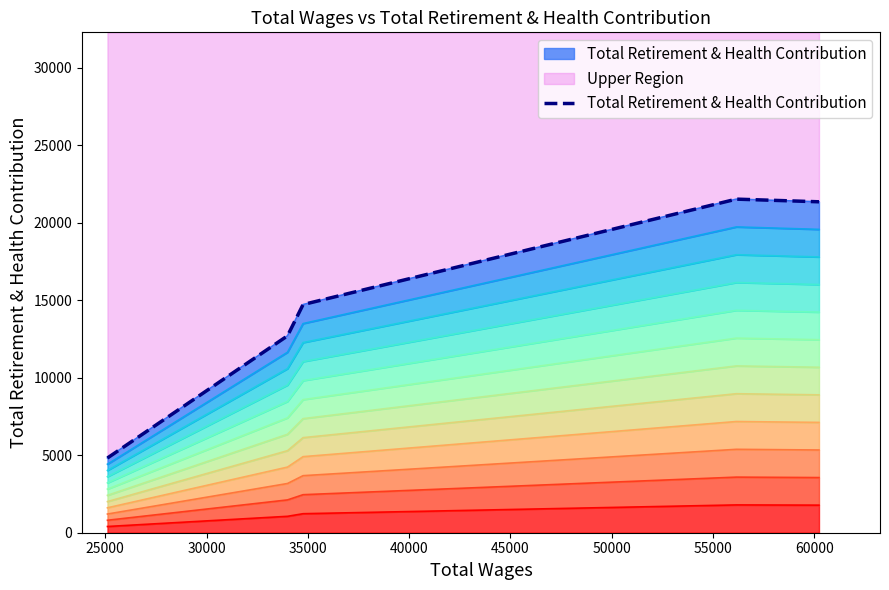

How many values exceed 14725?

2